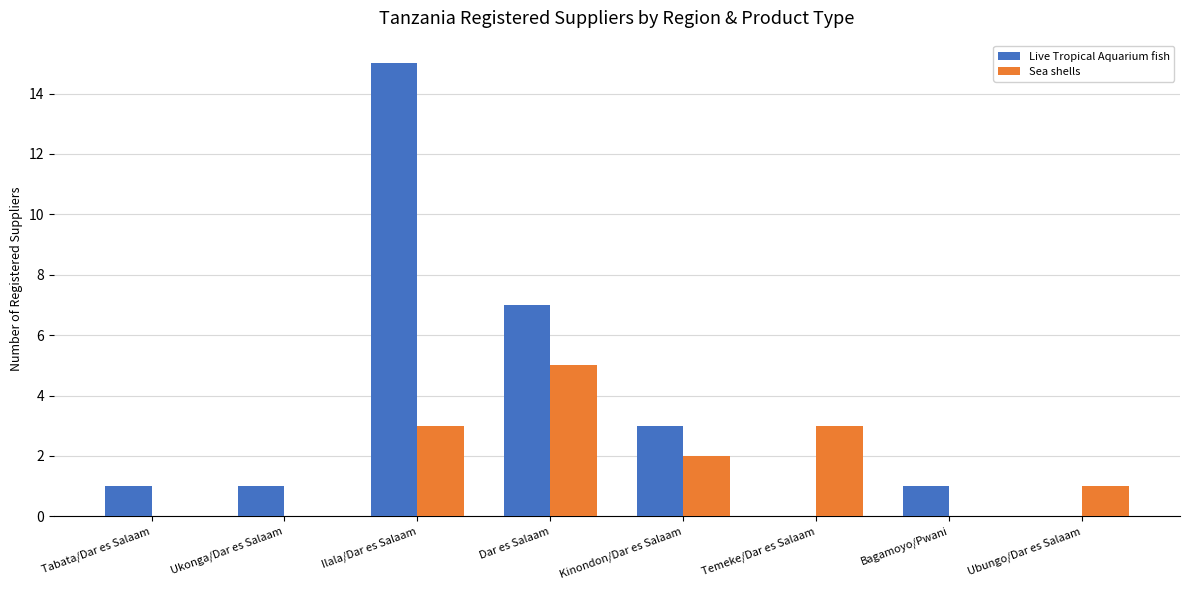

Which series has the largest total across all categories?

Live Tropical Aquarium fish